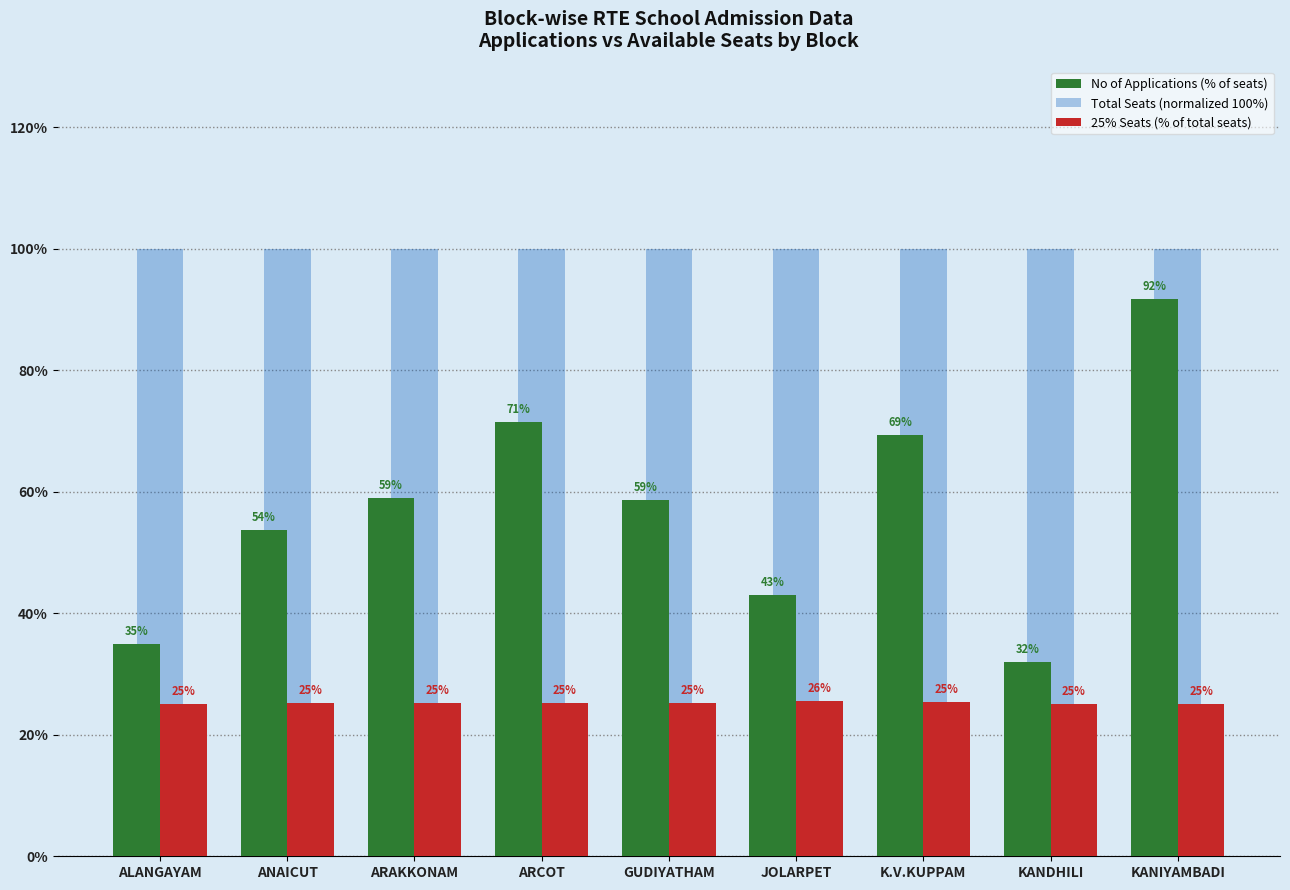

What value does the No of Applications (% of seats) series have at ARAKKONAM?

58.9